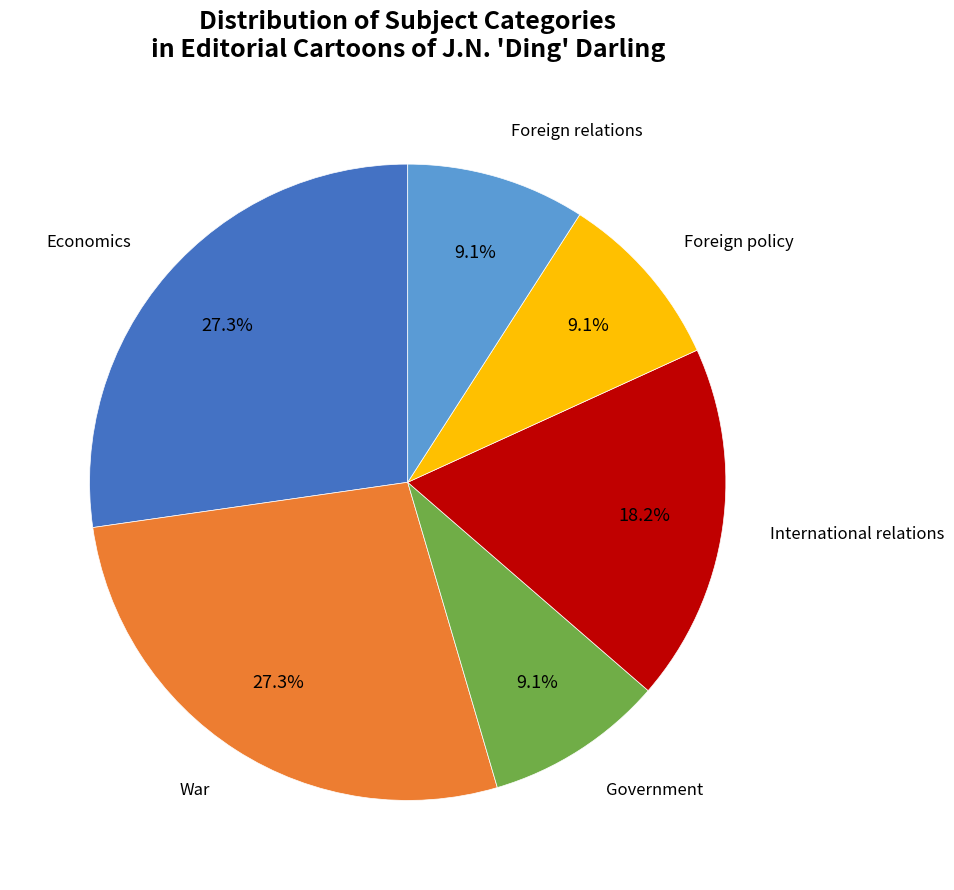

Is there any slice that represents more than half of the pie?

No